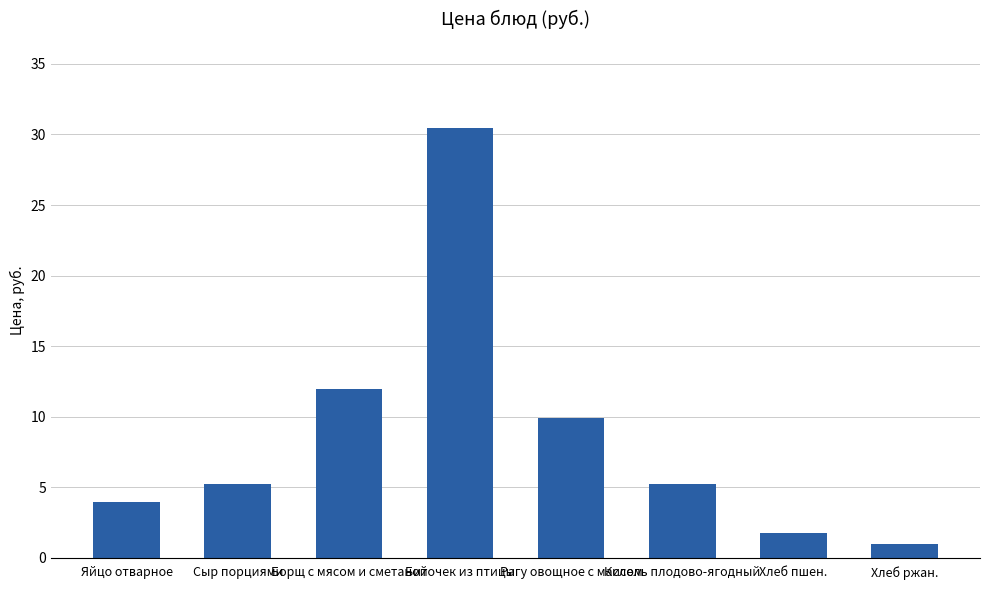

What is the change in value from Борщ с мясом и сметаной to Хлеб пшен.?

-10.2